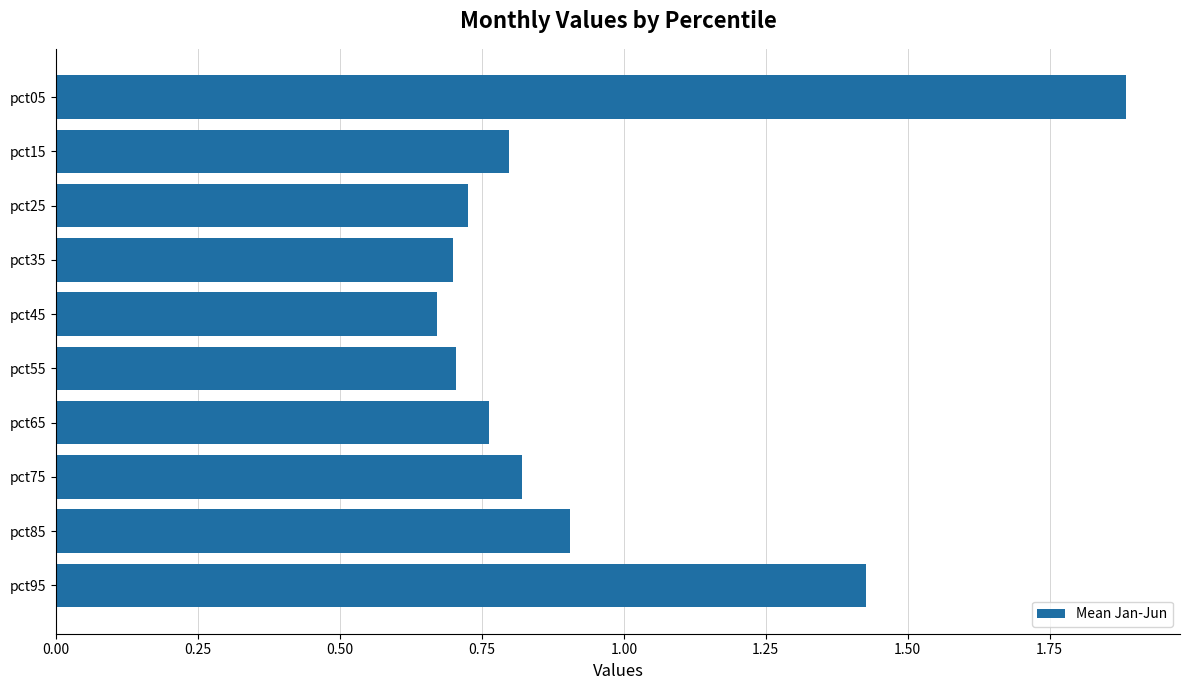

What is the maximum value shown in the chart?

1.9